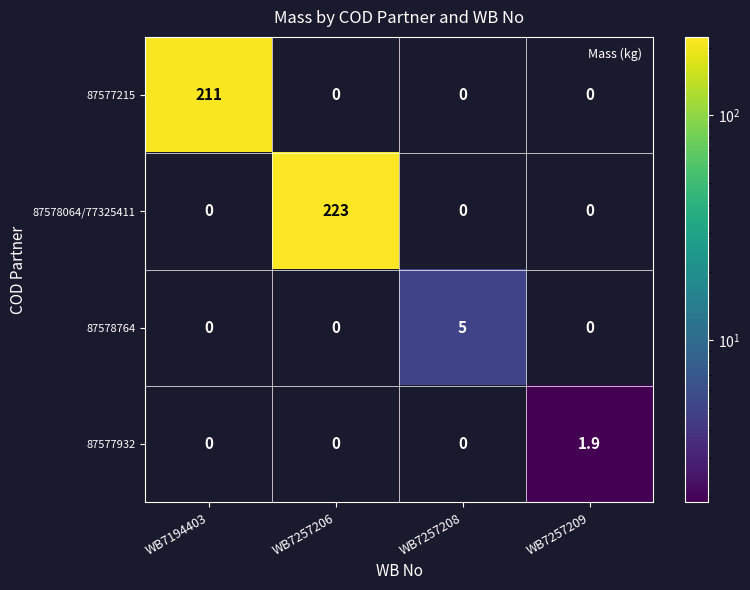

Count the number of categories in the chart.

4